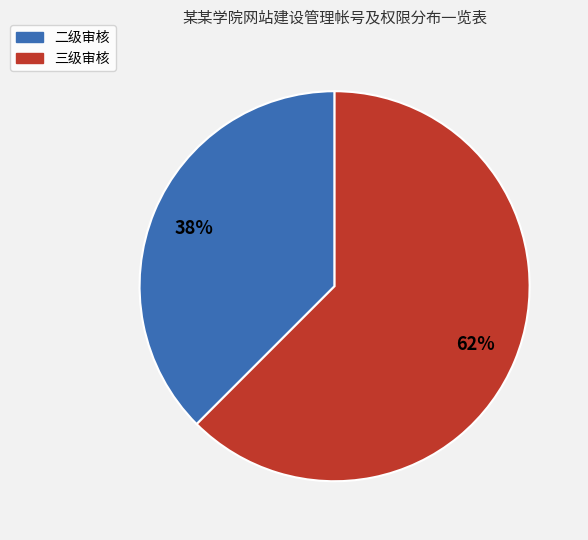

Combined, do 三级审核 and 二级审核 account for over 50%?

Yes